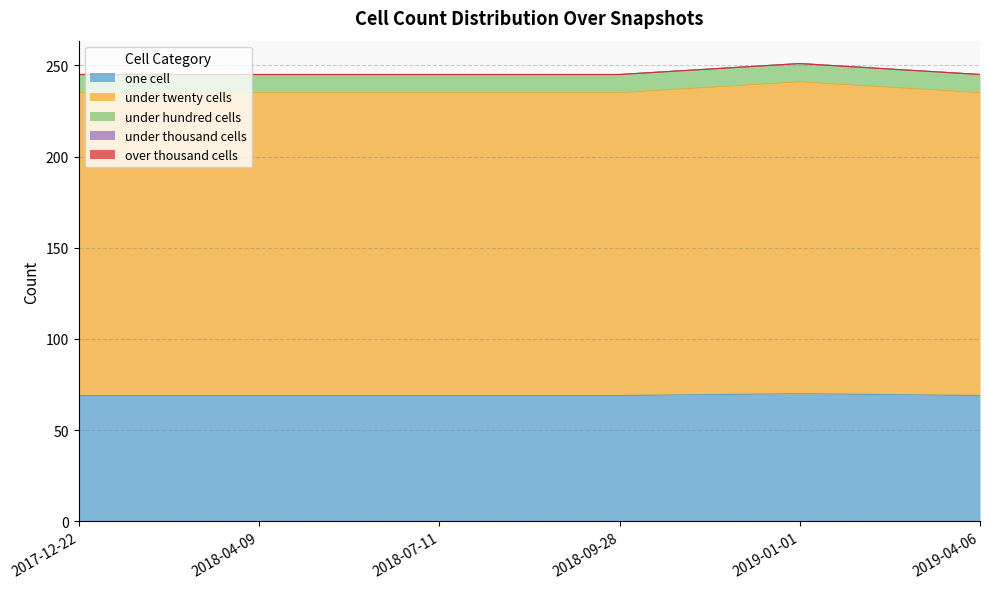

What position from the right is 2018-07-11?

4